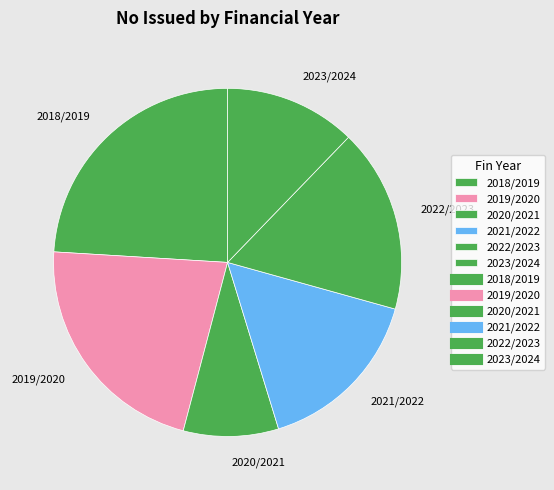

Rank the categories by value from lowest to highest.

2020/2021, 2023/2024, 2021/2022, 2022/2023, 2019/2020, 2018/2019